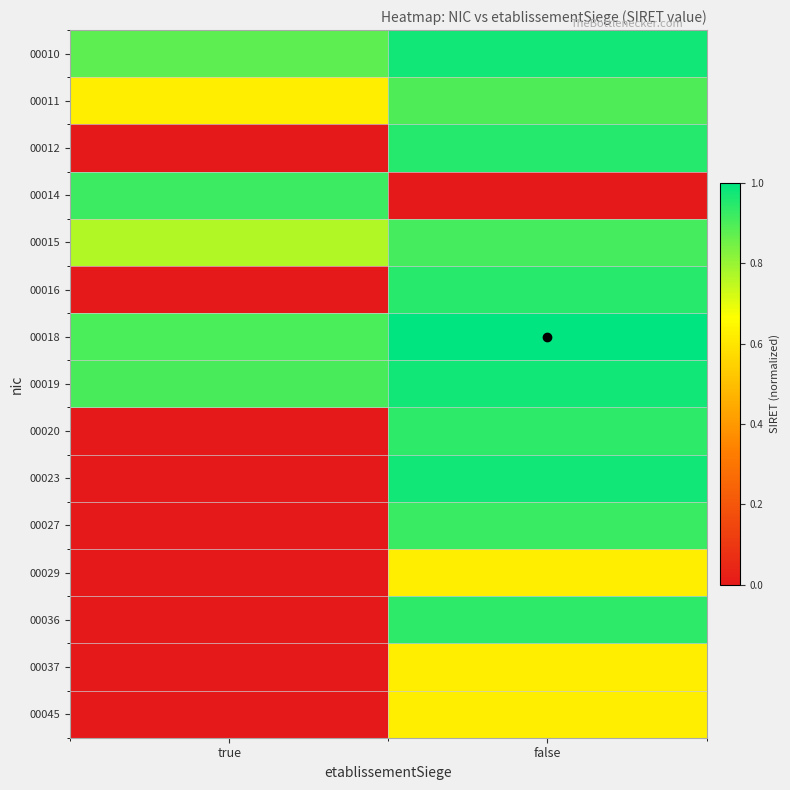

List the series in order of their peak value, lowest first.

00029, 00037, 00045, 00011, 00015, 00014, 00027, 00036, 00020, 00016, 00012, 00010, 00023, 00019, 00018